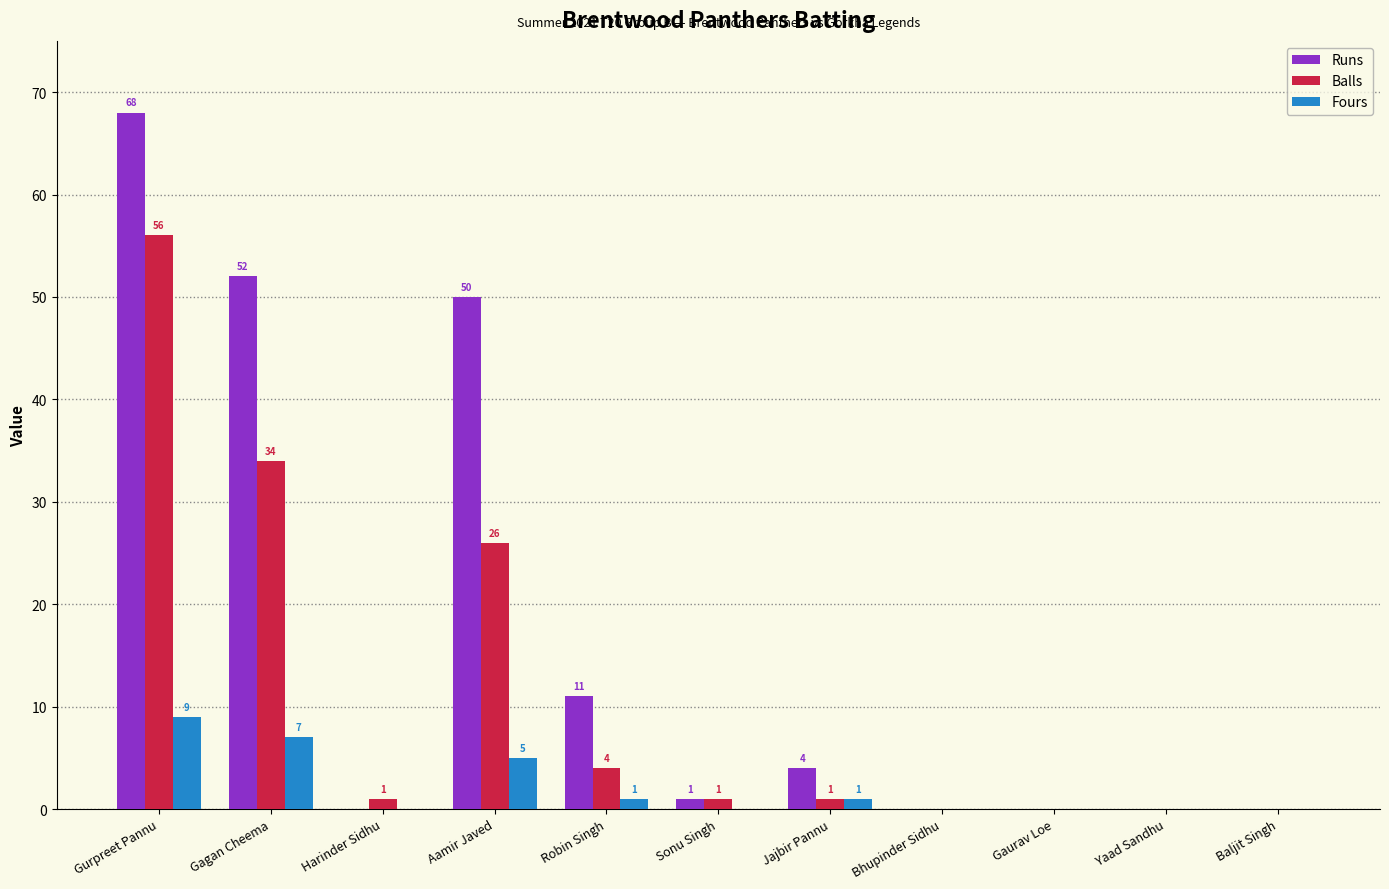

At which category is the sum across all series the highest?

Gurpreet Pannu